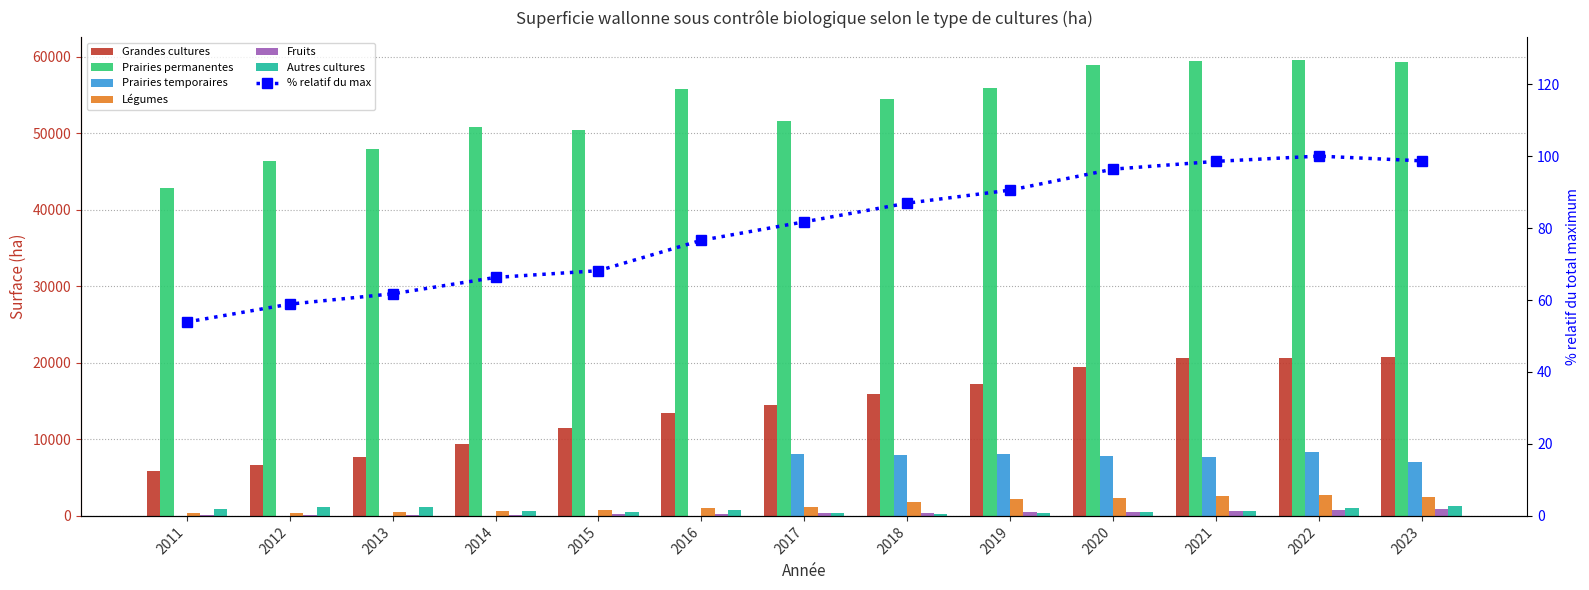

Reading left to right, transcribe all the data shown in this chart.

Grandes cultures: 5862	6694	7722	9455	11488	13404	14478	15903	17257	19469	20670	20610	20750
Prairies permanentes: 42882	46293	47947	50761	50378	55727	51536	54437	55899	58859	59358	59527	59228
Prairies temporaires: 0	0	0	0	0	0	8127	8008	8047	7888	7688	8374	7098
Légumes: 372	438	490	620	742	1021	1195	1813	2156	2295	2659	2701	2452
Fruits: 102	128	128	137	210	276	321	376	452	550	664	788	908
Autres cultures: 900	1187	1119	664	561	806	347	293	380	557	592	989	1333